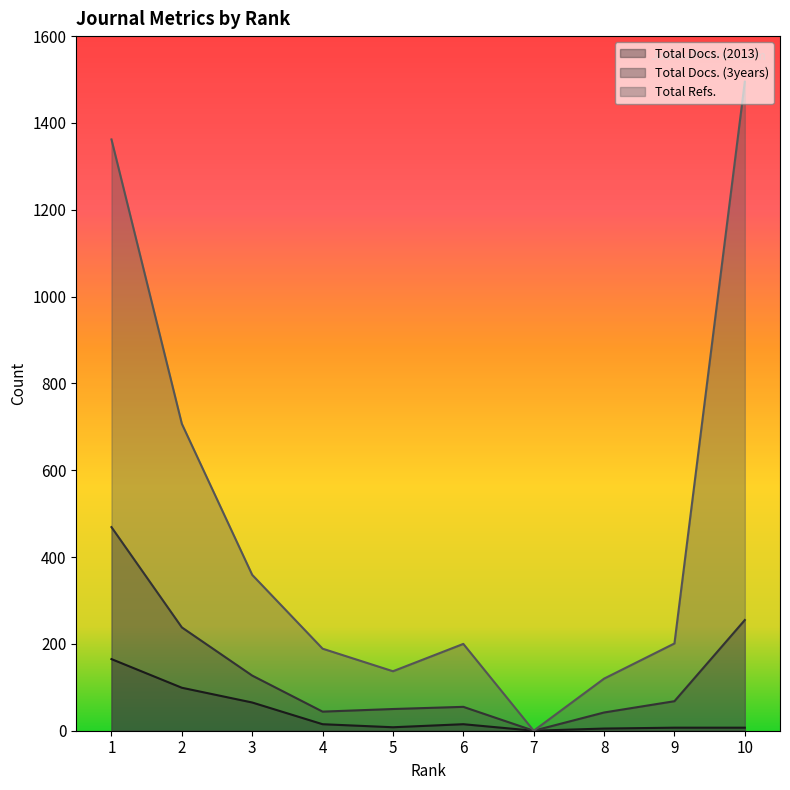

True or false: Total Refs. has more than 1 points higher than both neighbors.

False